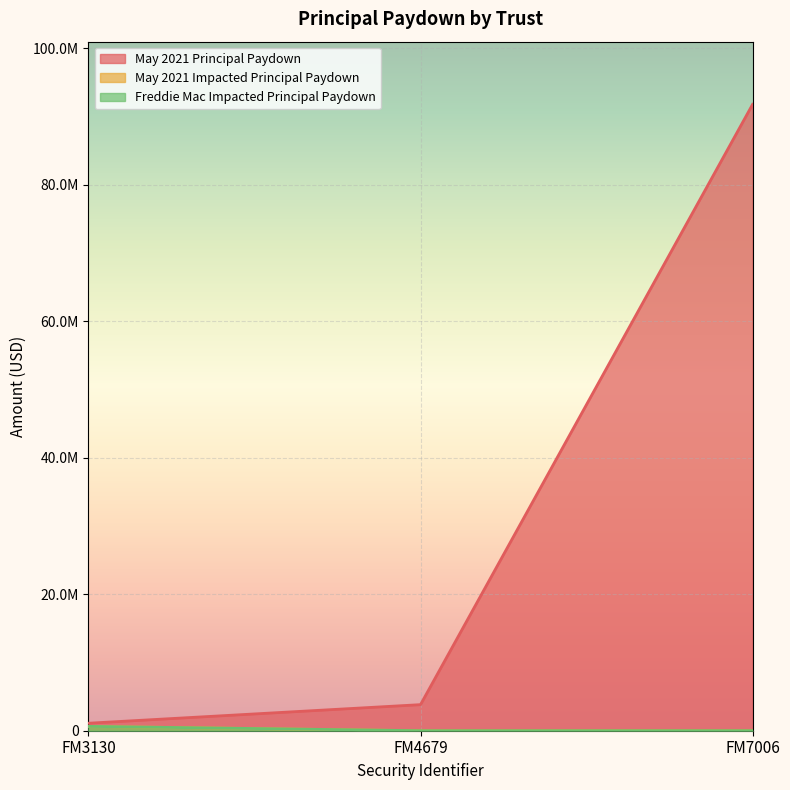

What is the maximum value for Freddie Mac Impacted Principal Paydown?

638750.7